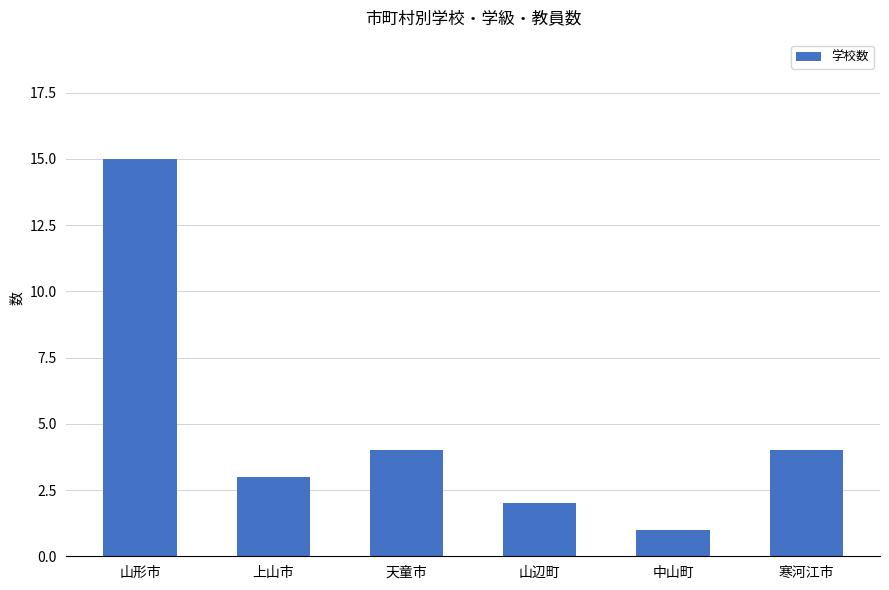

Is it true that the value at 上山市 is 5?

False